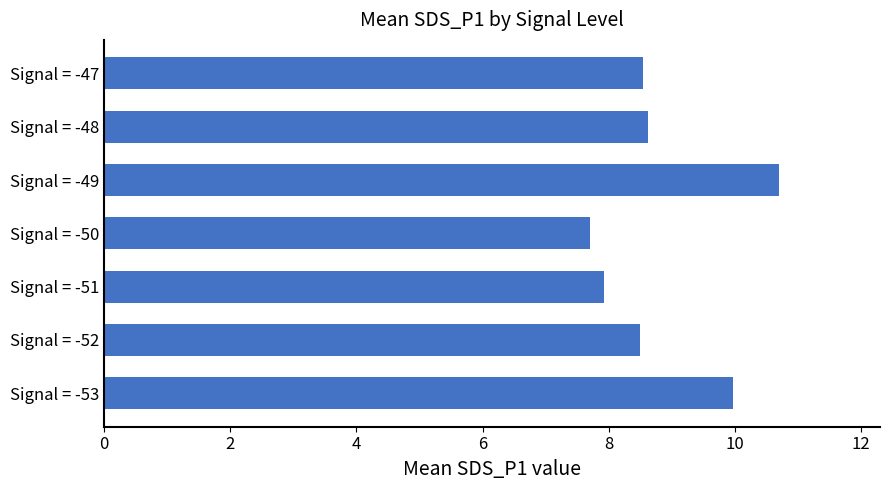

Count the number of categories in the chart.

7